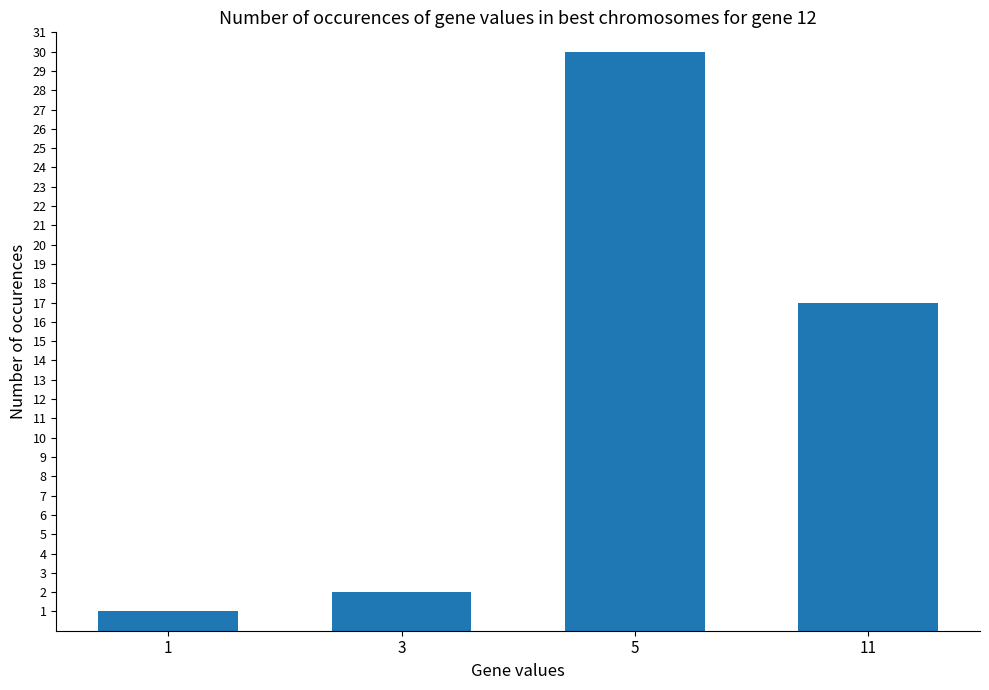

List the labels in order of value, largest first.

5, 11, 3, 1